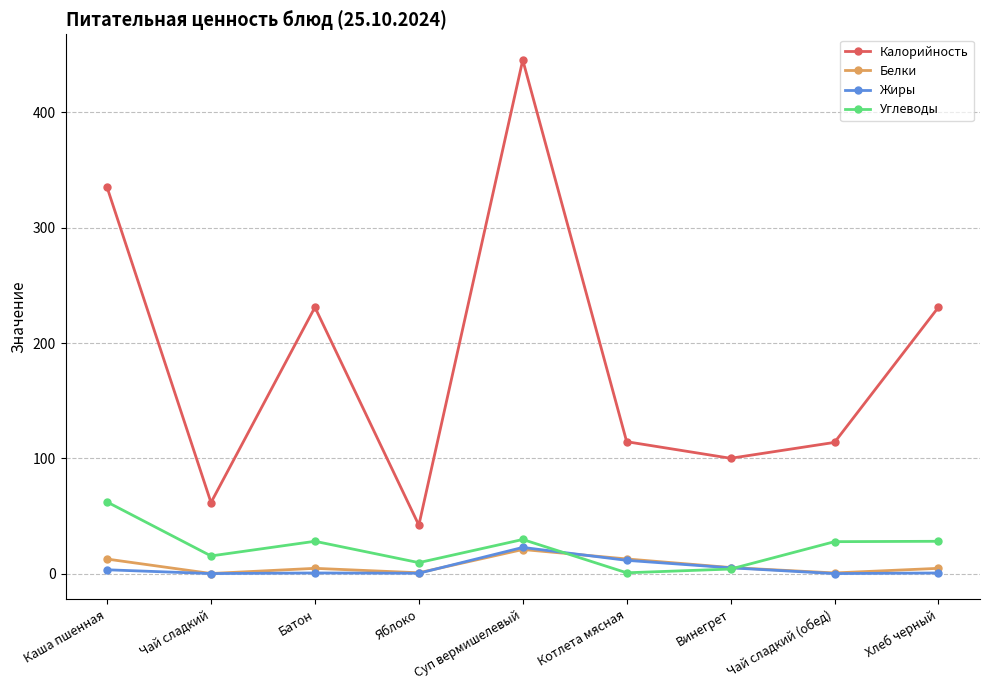

True or false: Калорийность has a value of 99.3 at Чай сладкий.

False